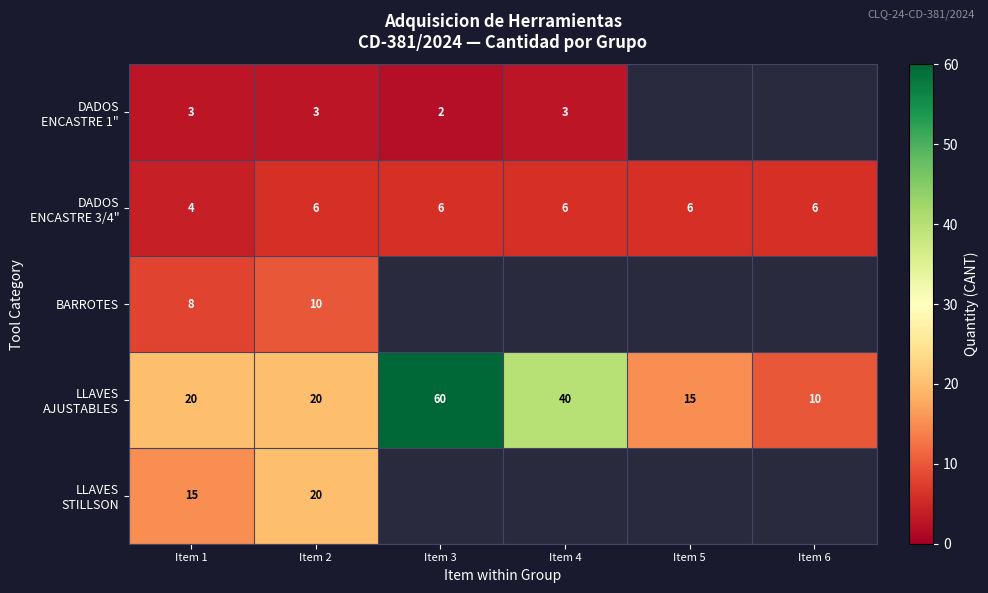

What is the total value across all series at Item 1?

50